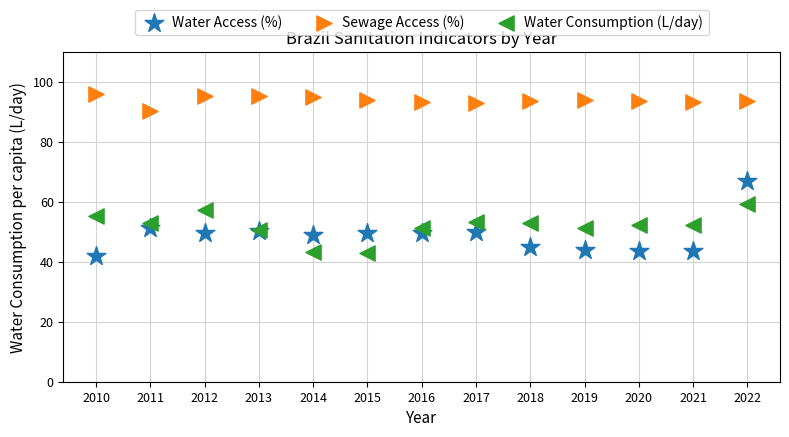

What are all the series names shown in the legend?

Water Access (%), Sewage Access (%), Water Consumption (L/day)